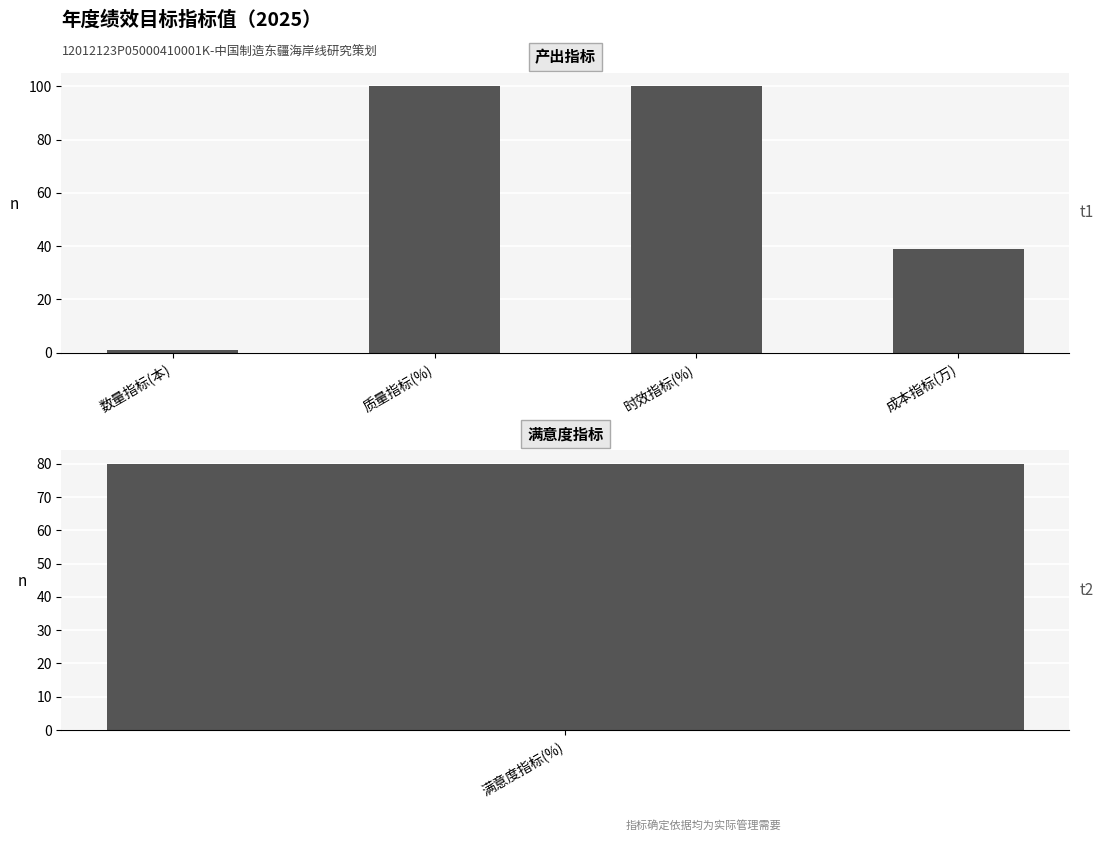

Between 质量指标(%) and 数量指标(本), which is larger?

质量指标(%)